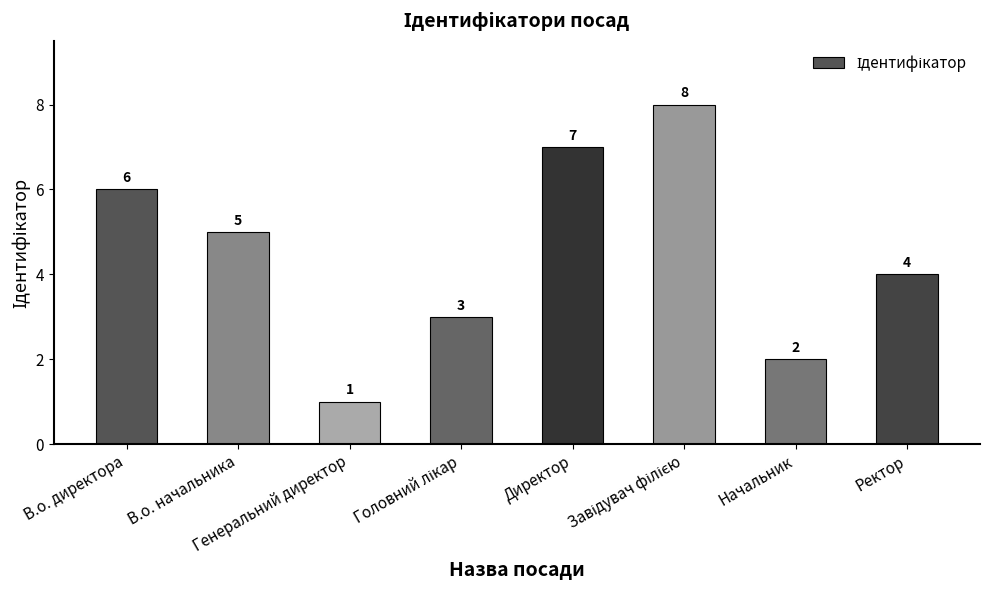

What is the smallest value displayed?

1